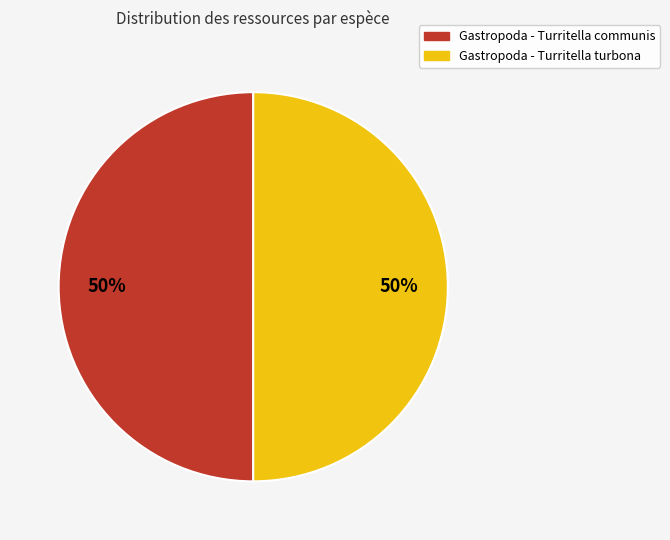

How many slices are in this pie chart?

2